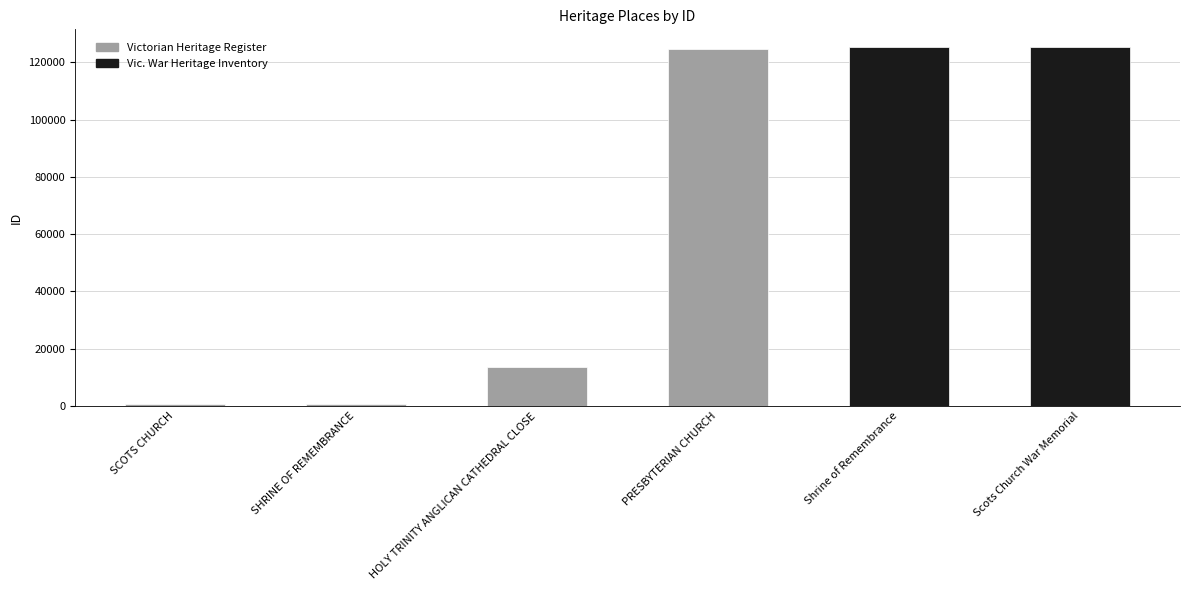

Does the chart contain stacked bars?

No